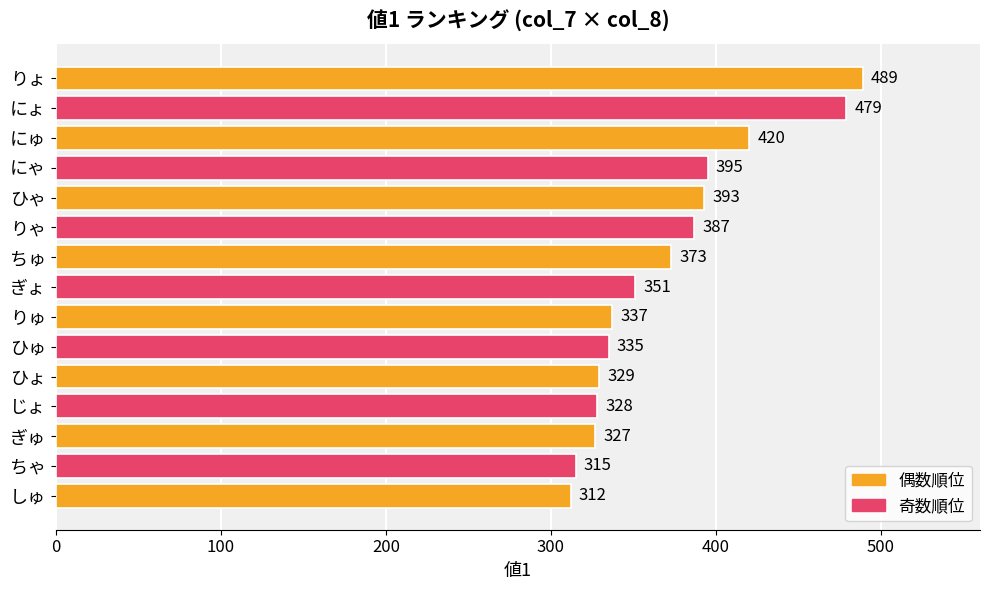

What is the average value?

371